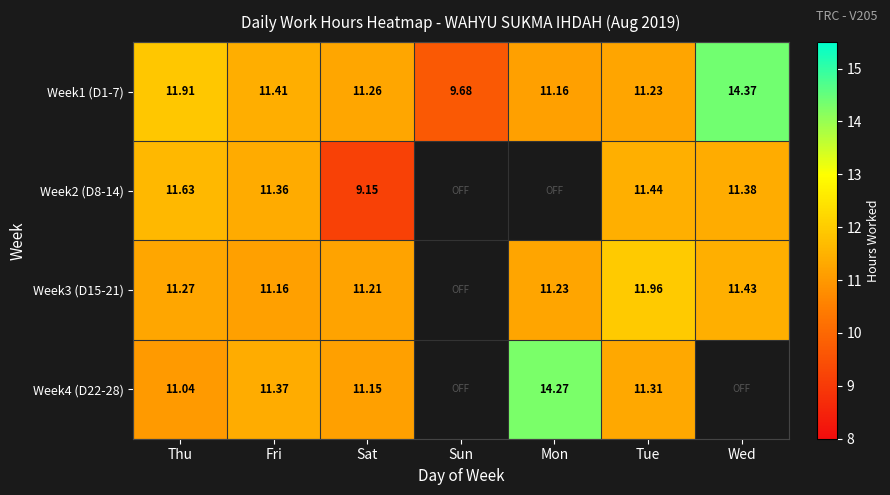

What is the minimum value shown in the chart?

9.2